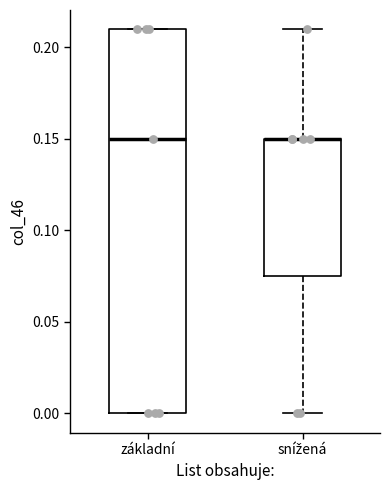

Reading left to right, read every box against the y-axis: the position of its median line, the range the box covers, and the ends of its whiskers. The values are not printed on the chart, so give them approximately, as read against the axis.

základní: median 0.150, box 0.000 to 0.210, whiskers 0.000 to 0.210
snížená: median 0.150 (drawn on the box's upper edge), box 0.075 to 0.150, whiskers 0.000 to 0.210